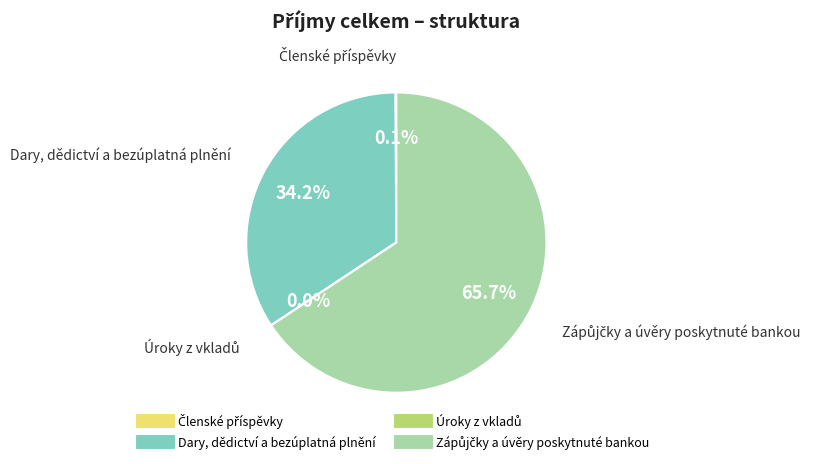

Is there any slice that represents more than half of the pie?

Yes